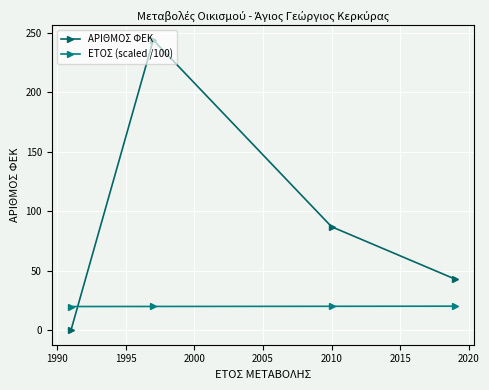

How many times do ΕΤΟΣ (scaled /100) and ΑΡΙΘΜΟΣ ΦΕΚ cross each other?

1